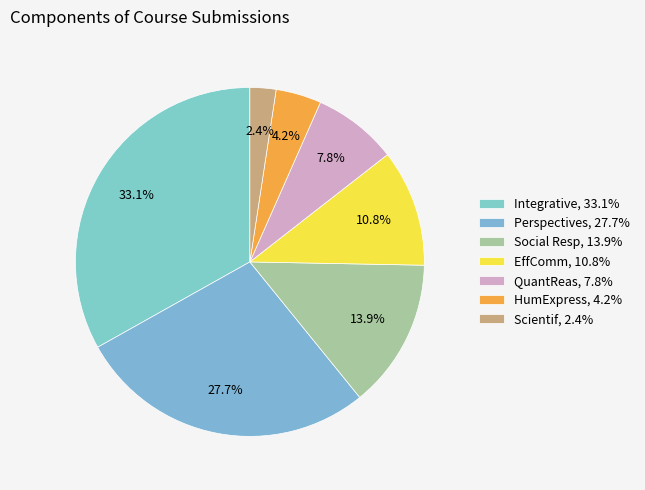

Which category has the biggest portion of the pie?

Integrative